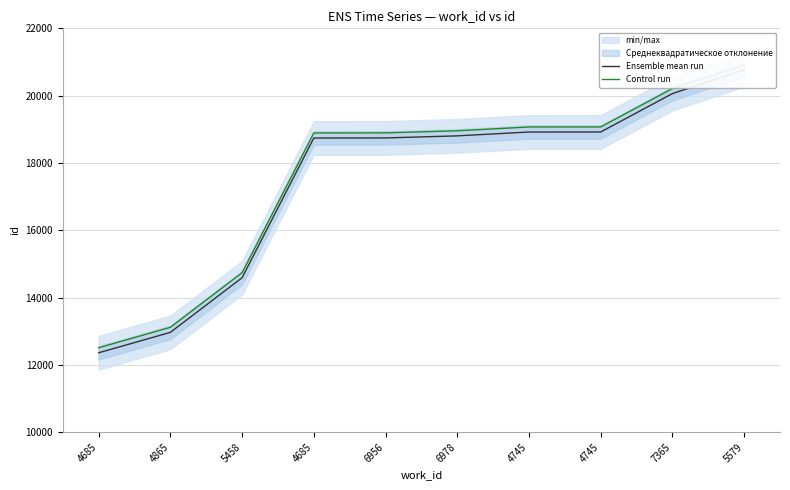

What is the label of the 6th point from the left?

6978